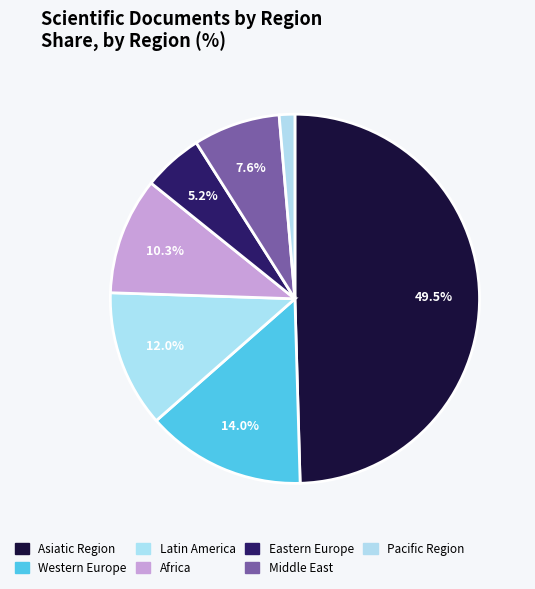

How many slices are in this pie chart?

7